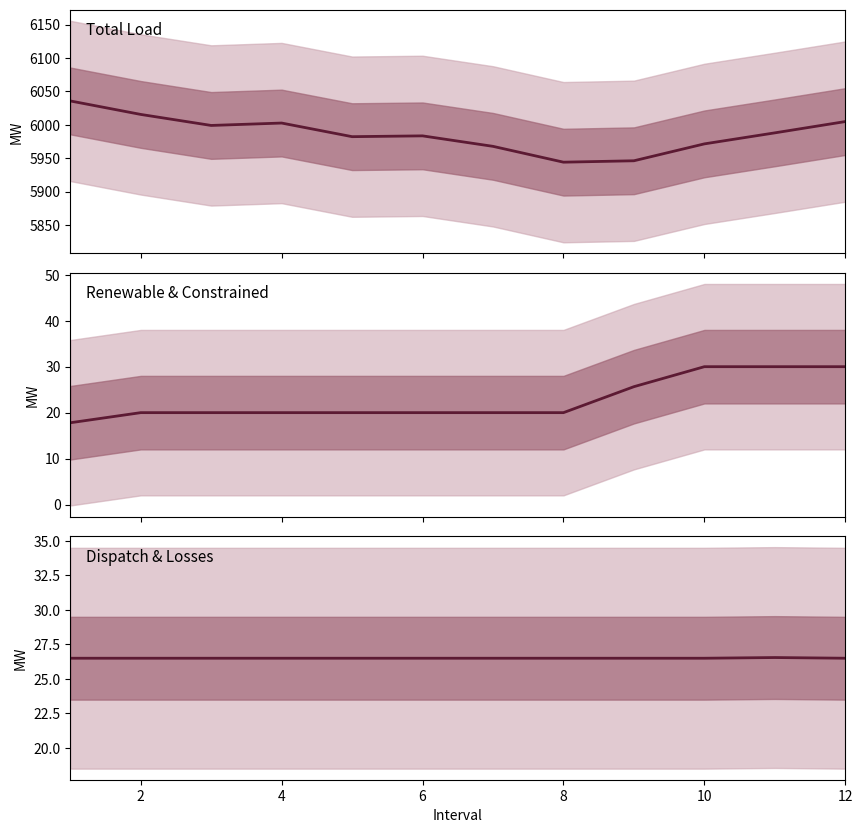

How many times do Dispatch & Losses and Renewable & Constrained cross each other?

1